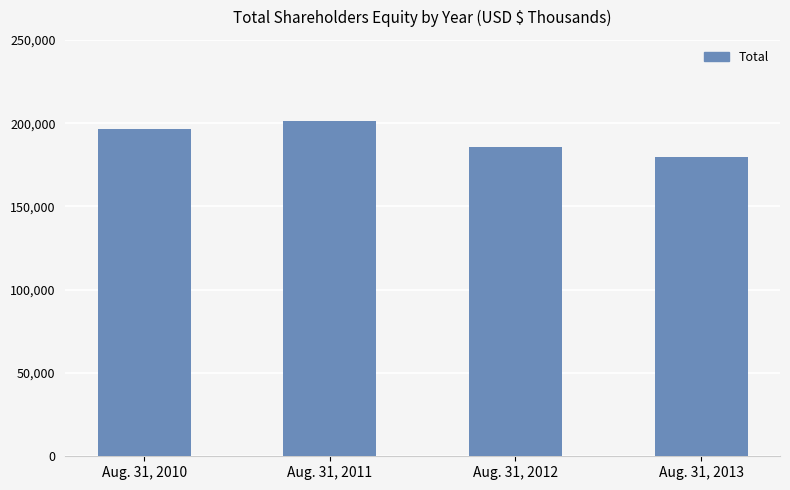

Reading left to right, transcribe all the data shown in this chart.

Aug. 31, 2010=196524	Aug. 31, 2011=201226	Aug. 31, 2012=185462	Aug. 31, 2013=179507